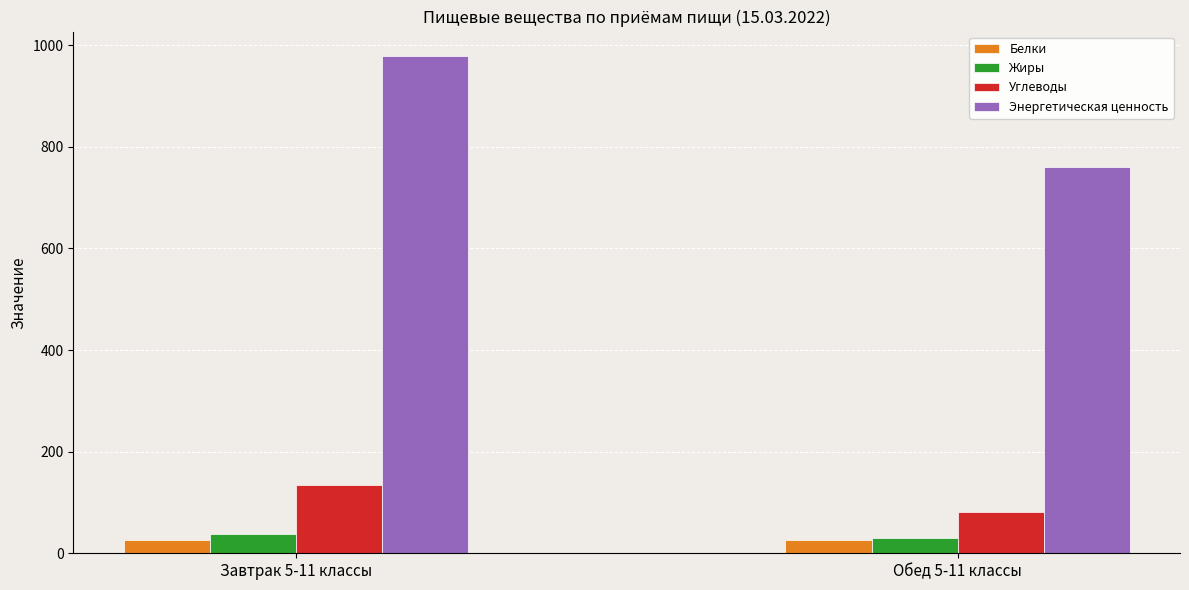

Read the Углеводы value at Обед 5-11 классы.

80.8